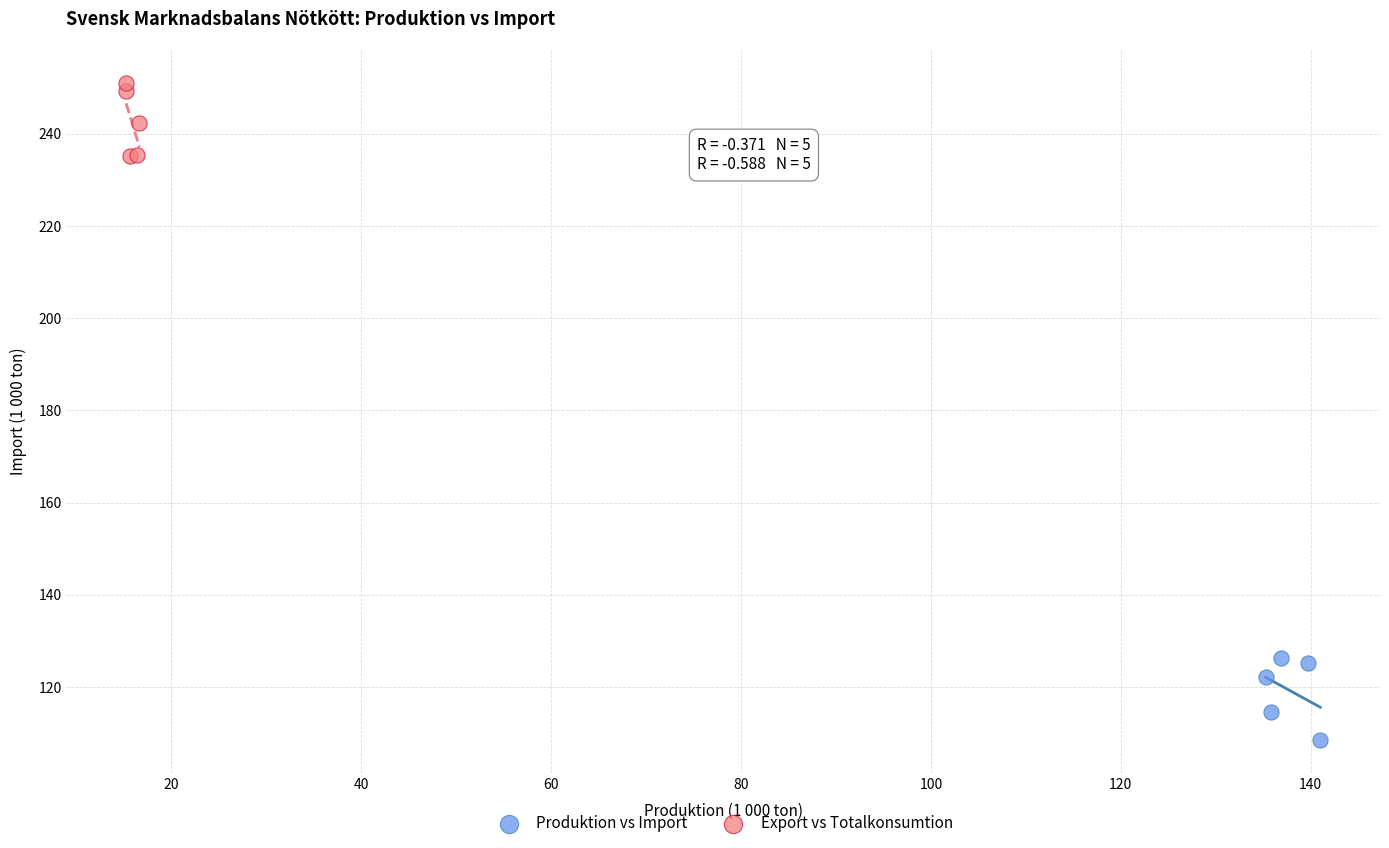

Which series contains the lowest Y value?

Produktion vs Import